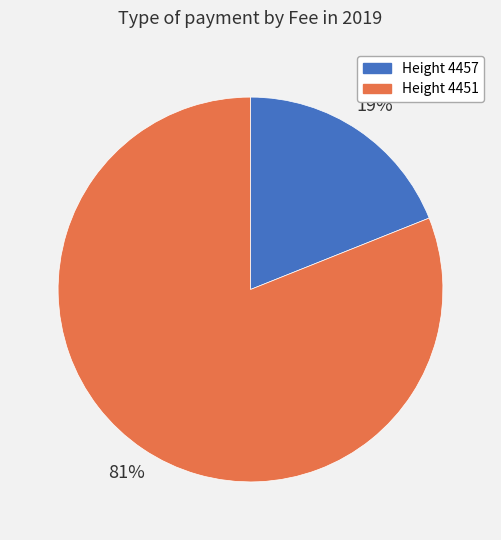

Rank the categories by value from highest to lowest.

Height 4451, Height 4457